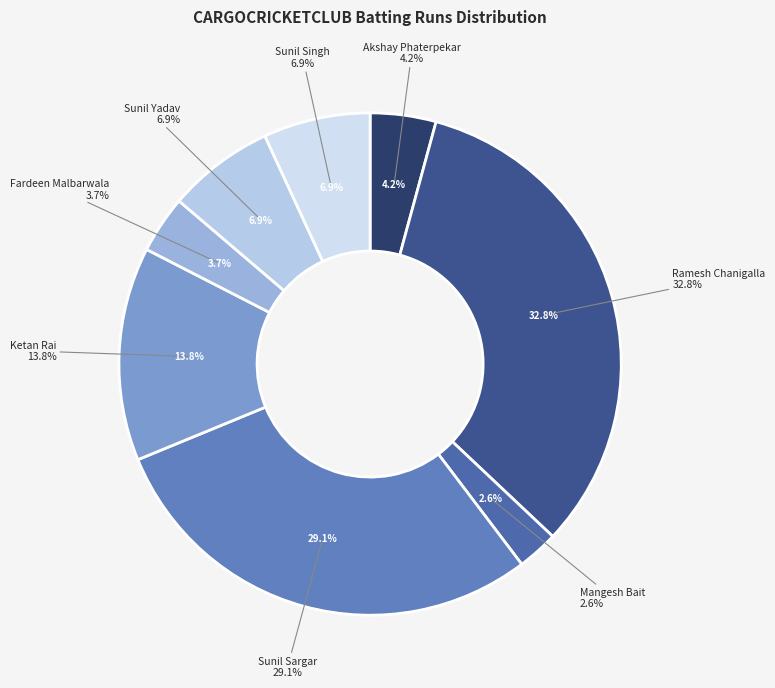

Combined, do Sunil Singh and Ketan Rai account for over 50%?

No